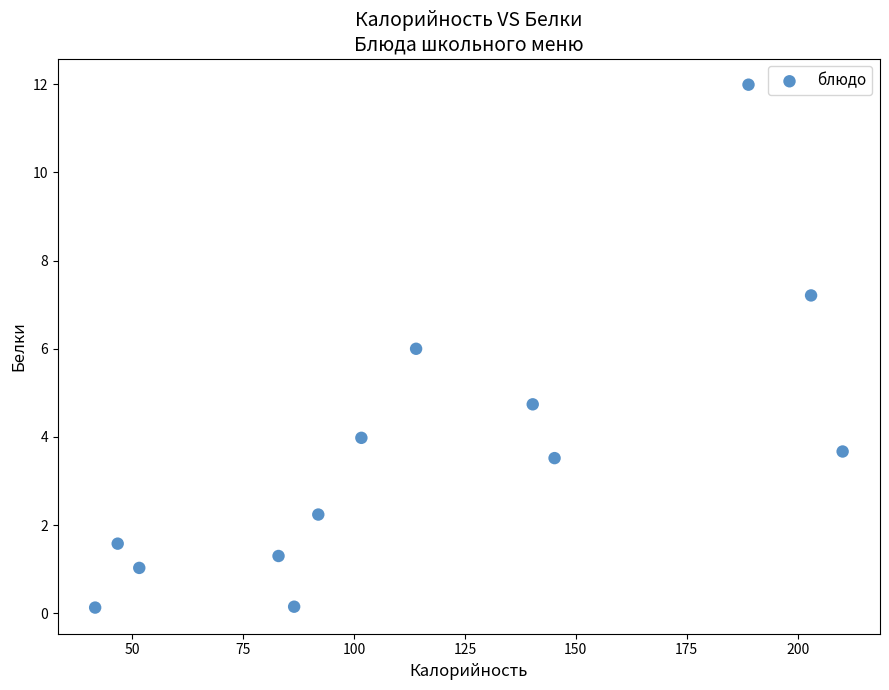

What is the range of X values (max minus min)?

168.4